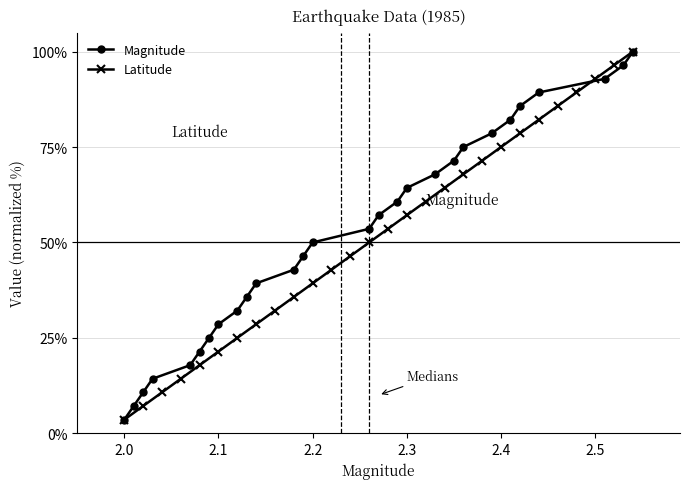

True or false: Magnitude has more than 2 points higher than both neighbors.

False